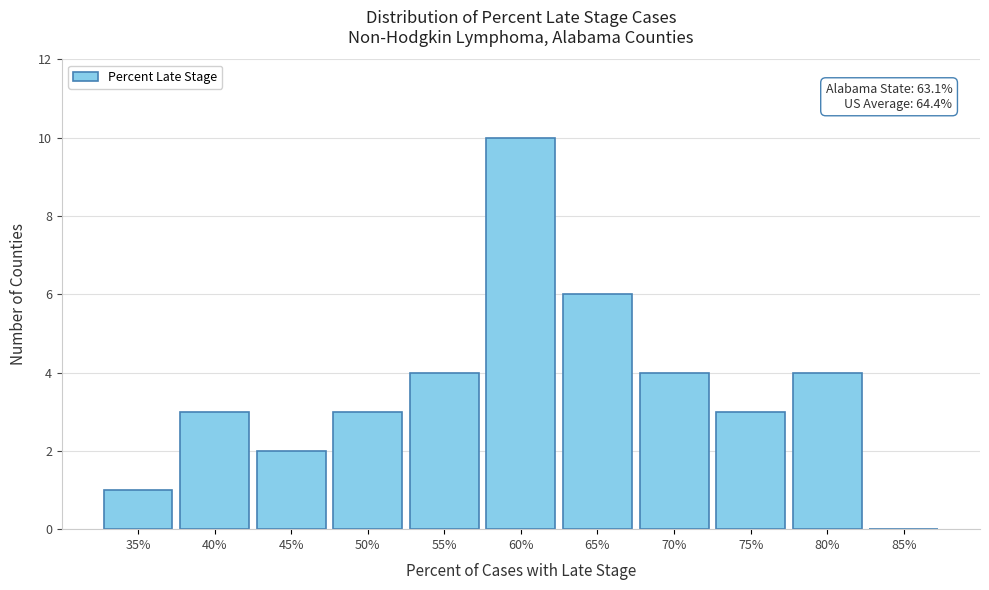

Reading left to right, extract all data points from this chart.

35%=1	40%=3	45%=2	50%=3	55%=4	60%=10	65%=6	70%=4	75%=3	80%=4	85%=0